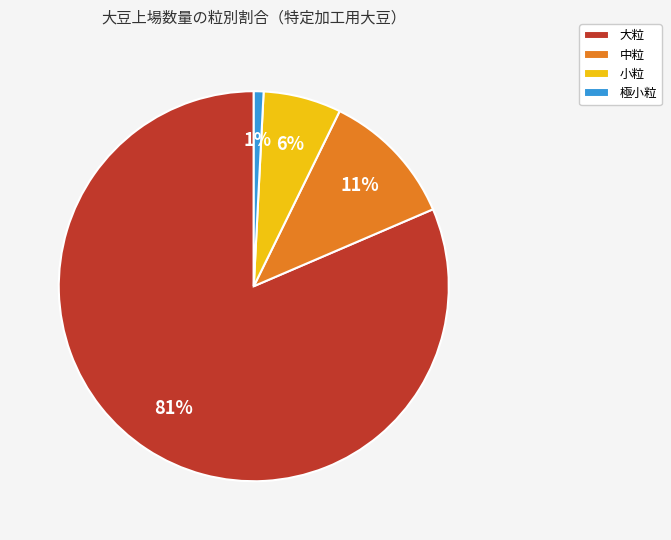

How many slices are in this pie chart?

4